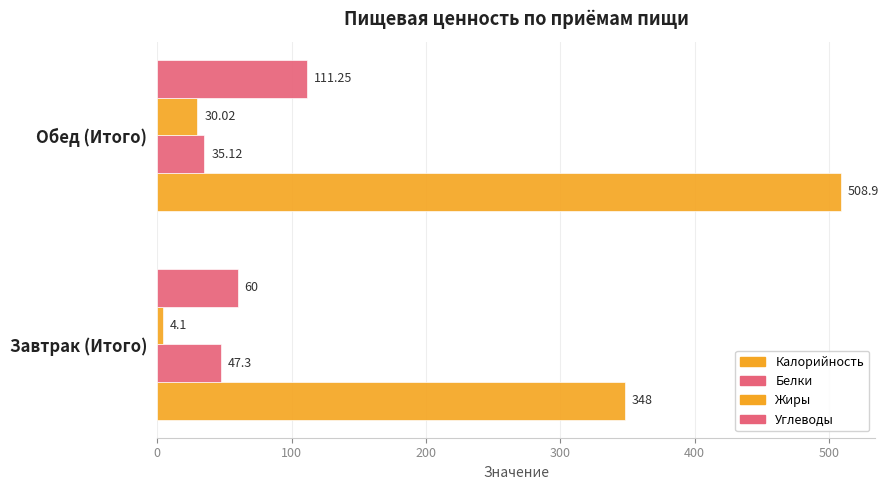

How many values in the Углеводы series exceed 111?

1